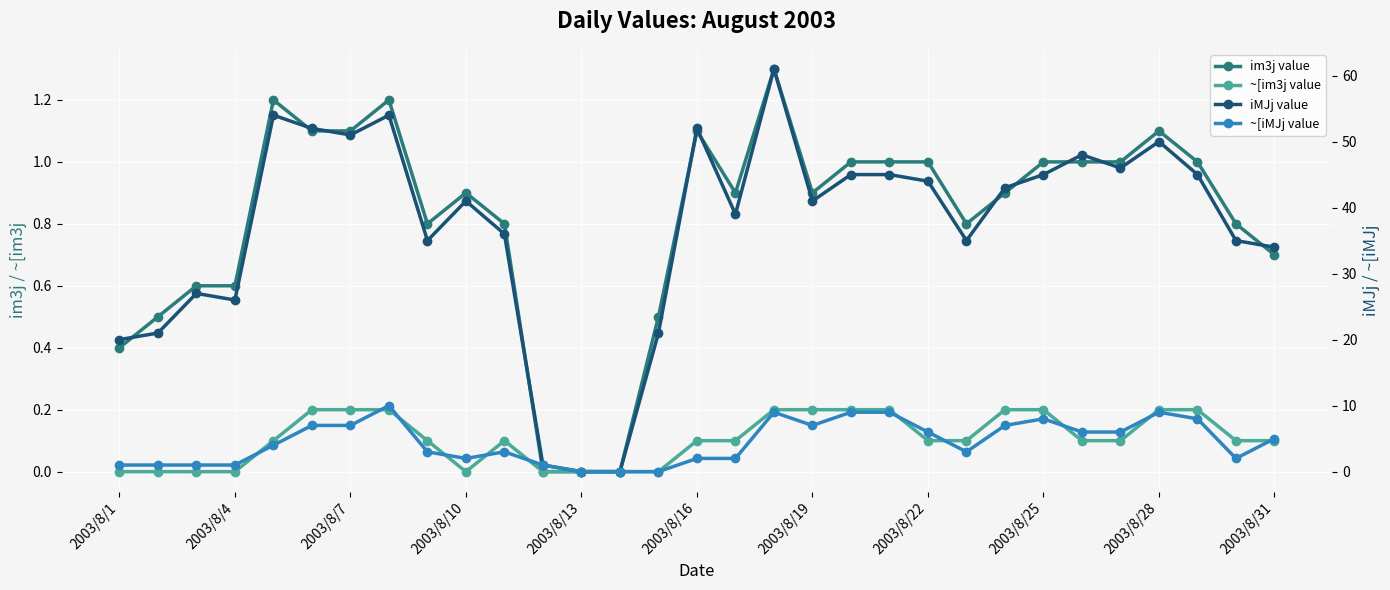

The ~[iMJj value series shows 1.3 at 11. True or false?

False